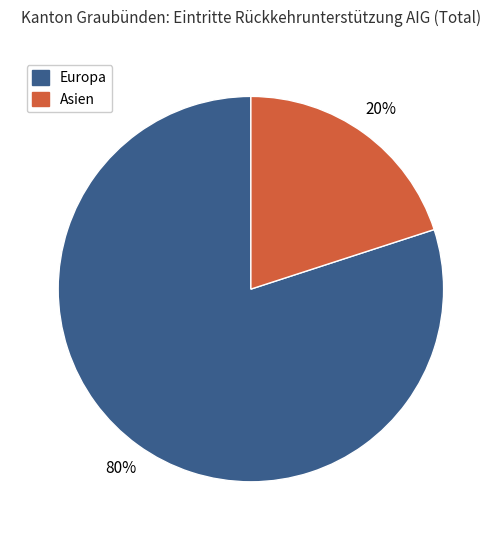

Which slice represents more than half of the pie?

Europa